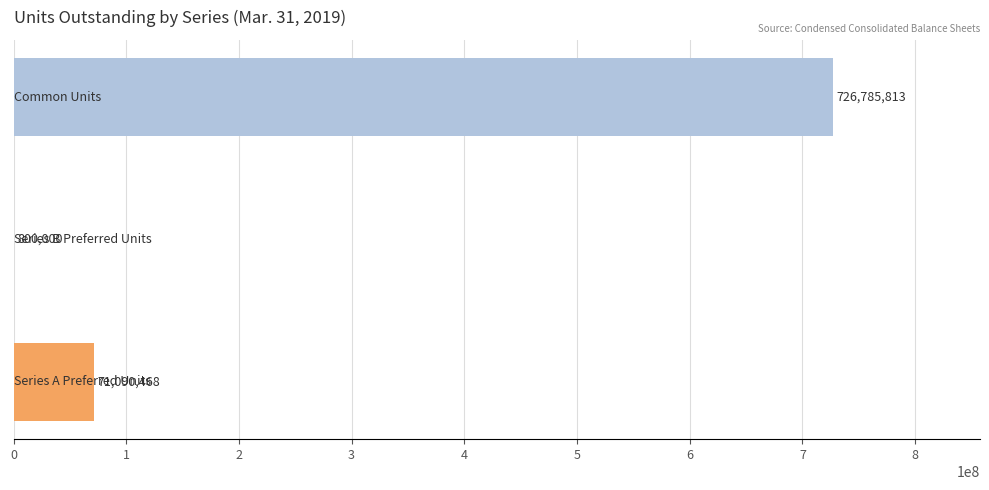

What is the sum of all values?

798676281